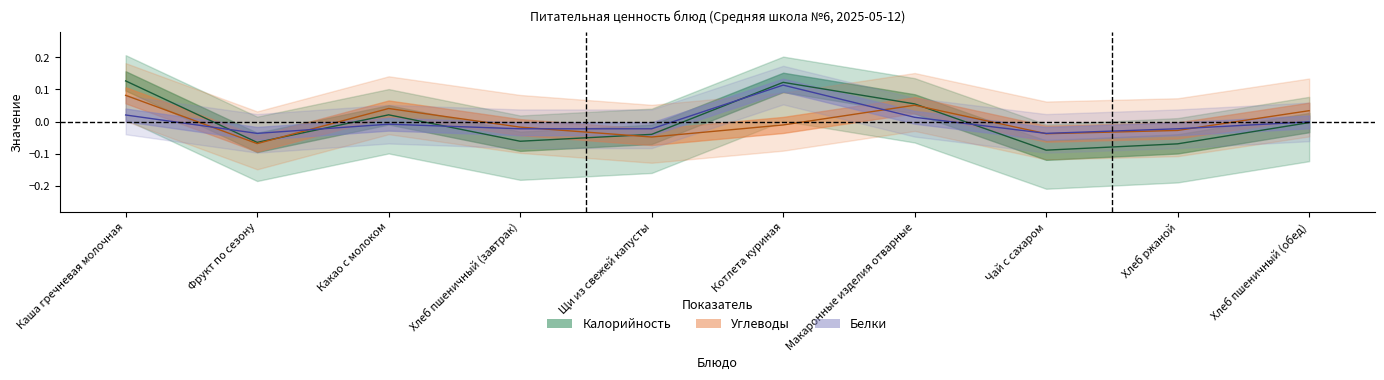

What is the maximum value shown in the chart?

0.1